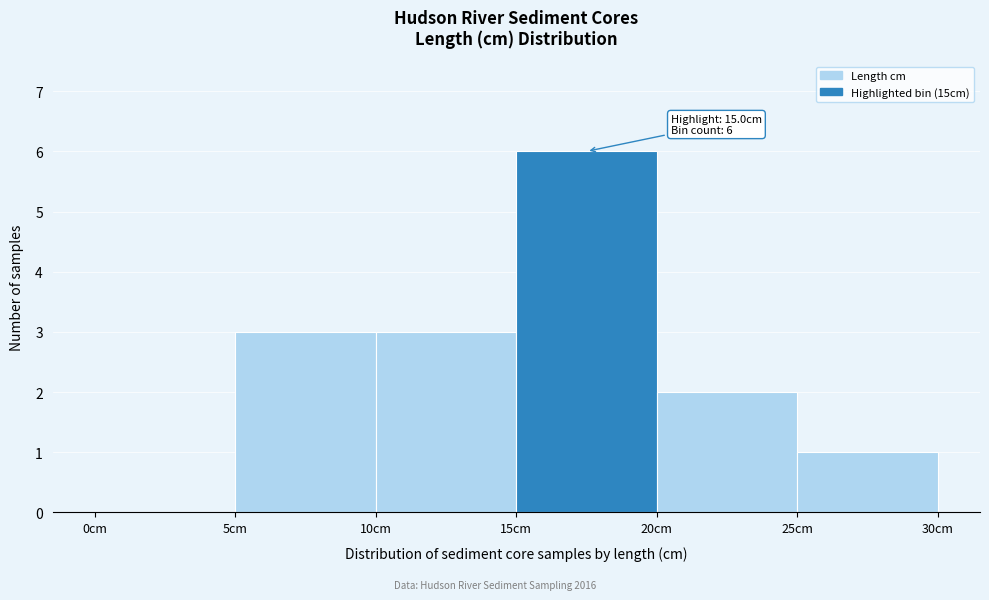

Which range on the x-axis has the tallest bar?

15 to 20